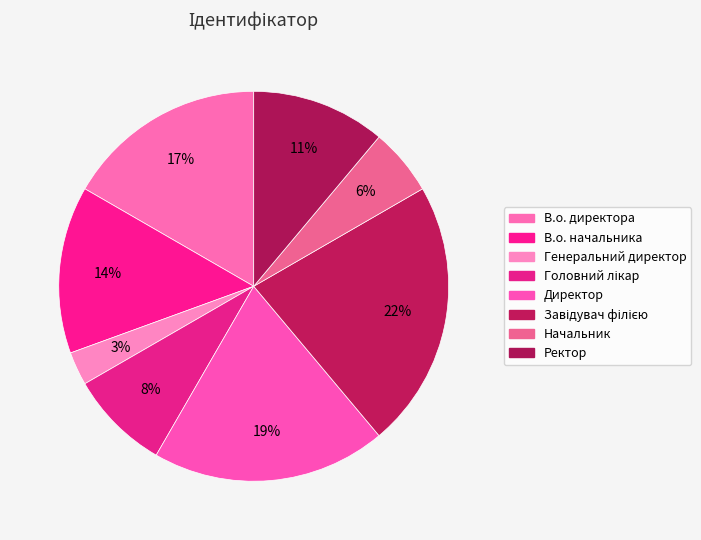

Is Директор the majority of the pie?

No